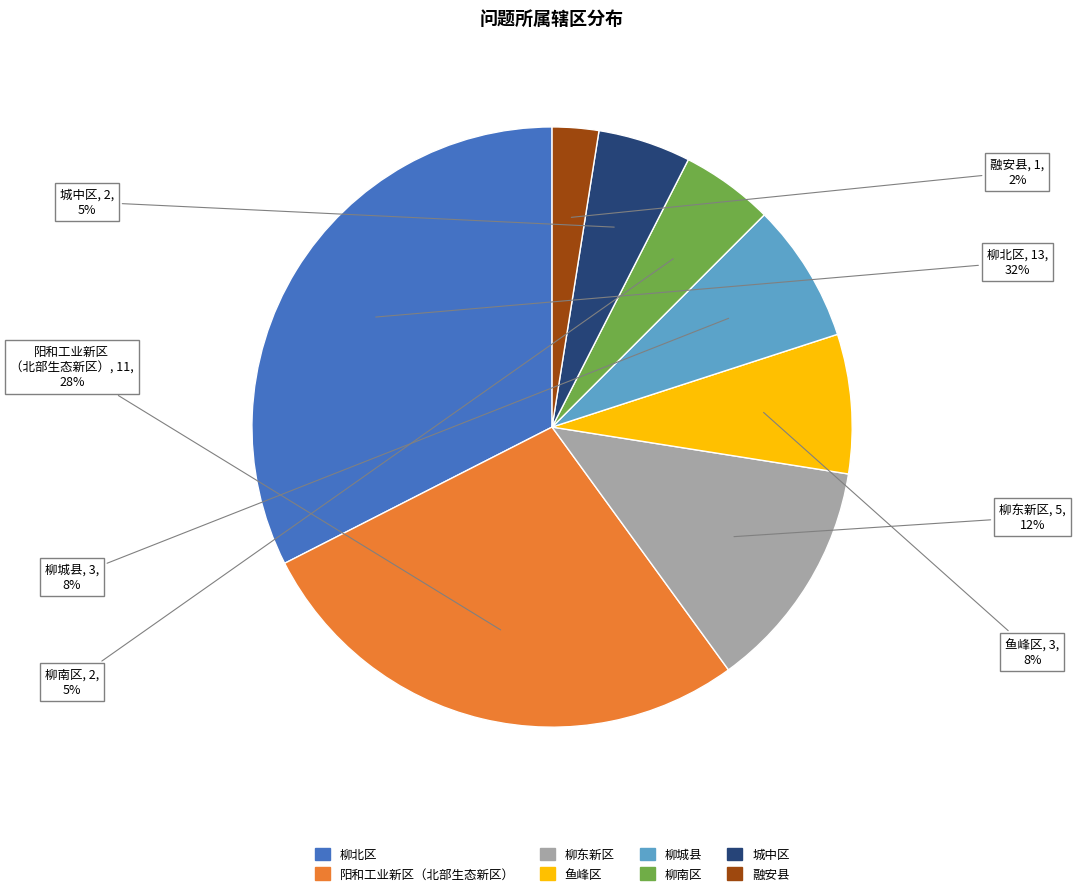

To the nearest percent, what is the difference between the largest and smallest slice percentages?

30%